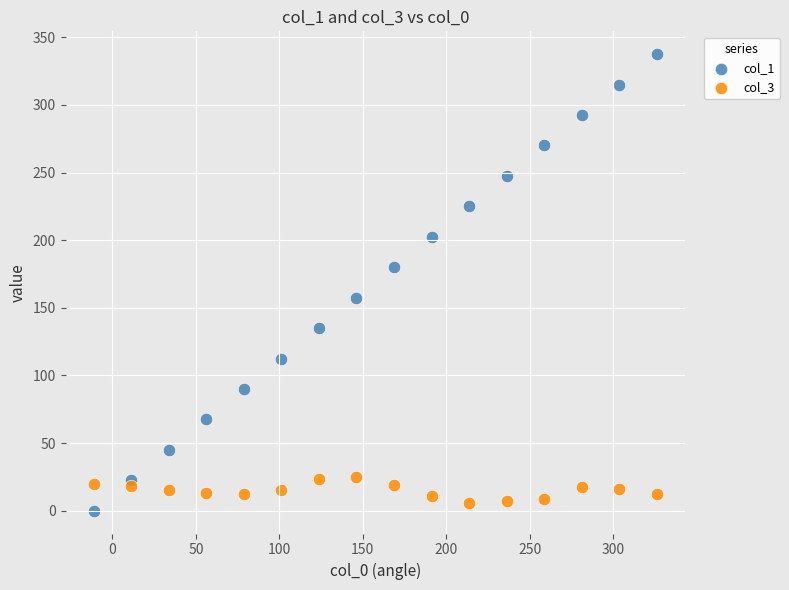

Across all data points, what is the range of X values (max minus min)?

337.5